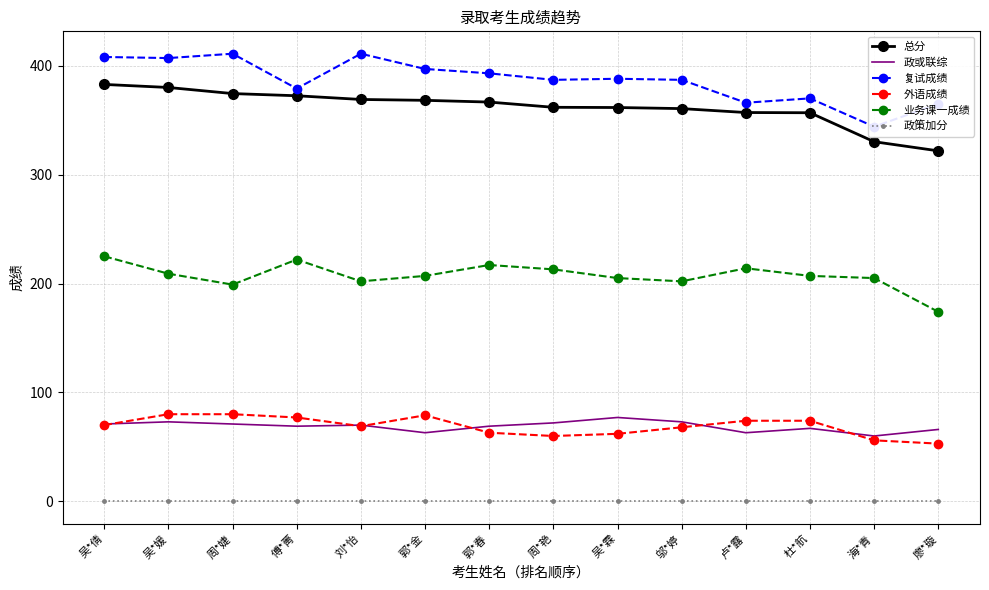

Rank the series at 傅*菁 from lowest to highest value.

政策加分, 政或联综, 外语成绩, 业务课一成绩, 总分, 复试成绩